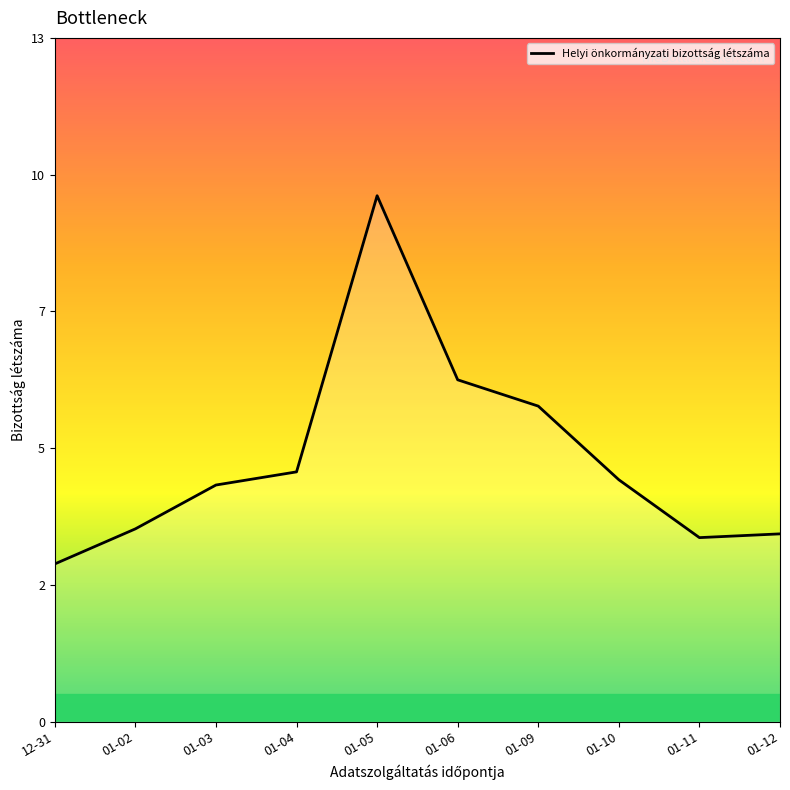

Rank the categories by value from highest to lowest.

01-05, 01-06, 01-09, 01-04, 01-10, 01-03, 01-02, 01-12, 01-11, 12-31